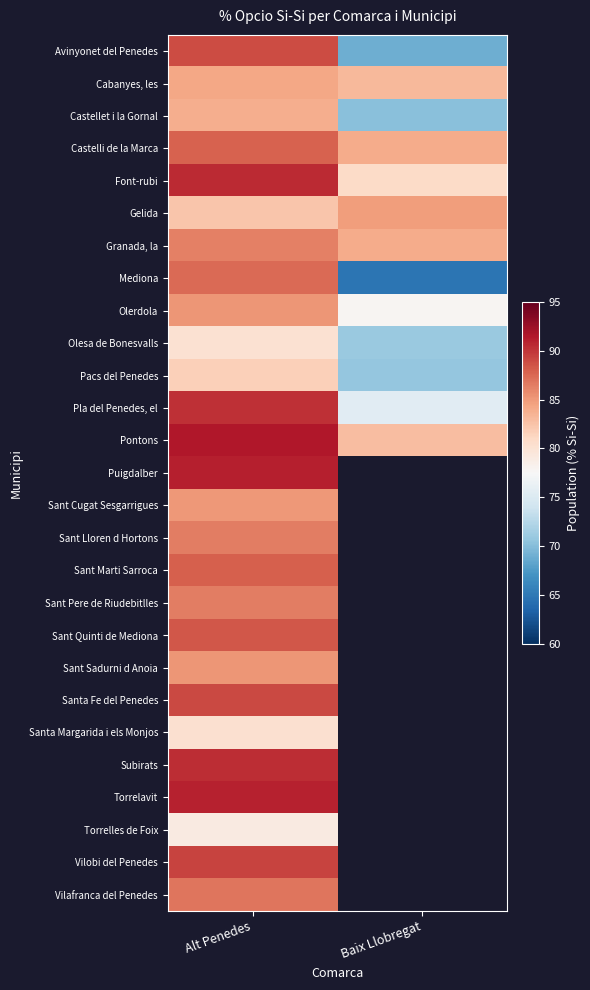

Rank the series at Alt Penedes from lowest to highest value.

Torrelles de Foix, Olesa de Bonesvalls, Santa Margarida i els Monjos, Pacs del Penedes, Gelida, Castellet i la Gornal, Cabanyes, les, Sant Cugat Sesgarrigues, Olerdola, Sant Sadurni d Anoia, Granada, la, Sant Pere de Riudebitlles, Sant Lloren d Hortons, Vilafranca del Penedes, Mediona, Castelli de la Marca, Sant Marti Sarroca, Sant Quinti de Mediona, Avinyonet del Penedes, Santa Fe del Penedes, Vilobi del Penedes, Pla del Penedes, el, Subirats, Font-rubi, Torrelavit, Puigdalber, Pontons